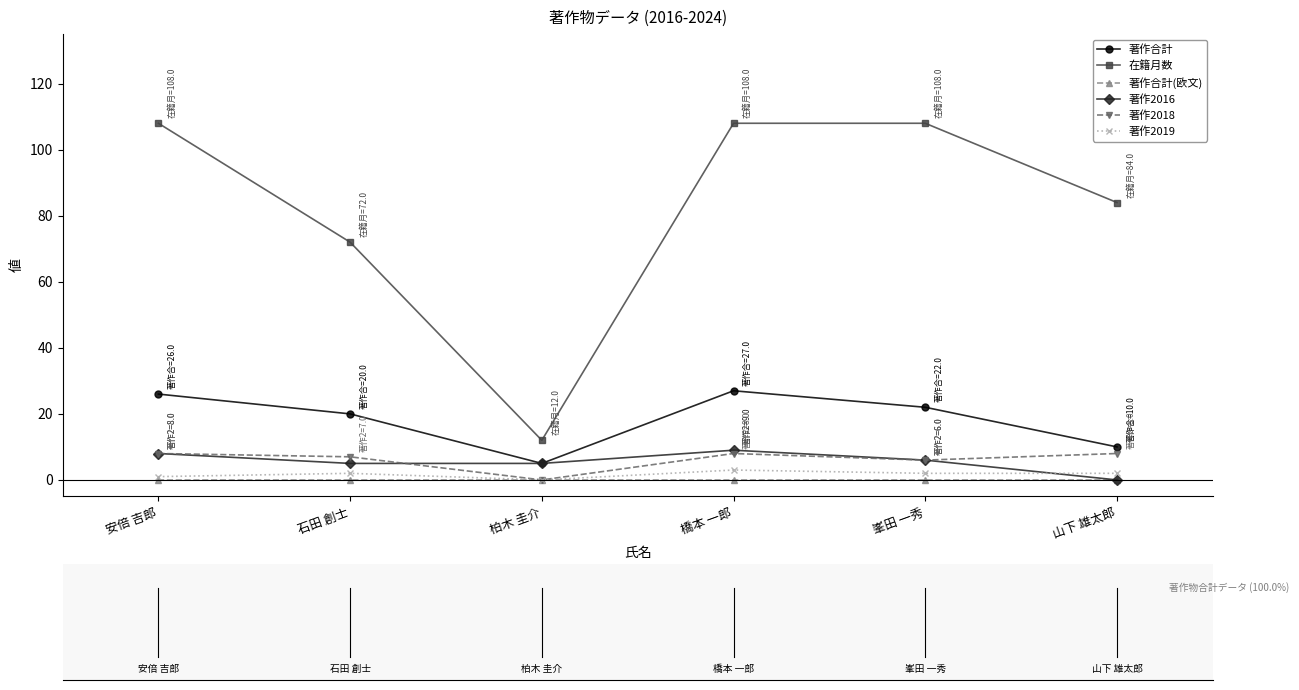

Which series changed the most between 柏木 圭介 and 峯田 一秀?

在籍月数